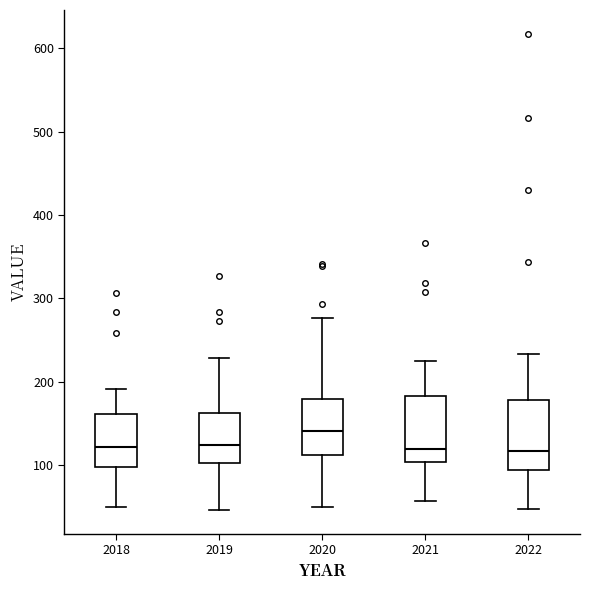

Reading left to right, read every box against the y-axis: the position of its median line, the range the box covers, and the ends of its whiskers. The values are not printed on the chart, so give them approximately, as read against the axis.

2018: median 120, box 100 to 160, whiskers 50 to 190
2019: median 120, box 100 to 160, whiskers 50 to 230
2020: median 140, box 110 to 180, whiskers 50 to 280
2021: median 120, box 100 to 180, whiskers 60 to 220
2022: median 120, box 90 to 180, whiskers 50 to 230